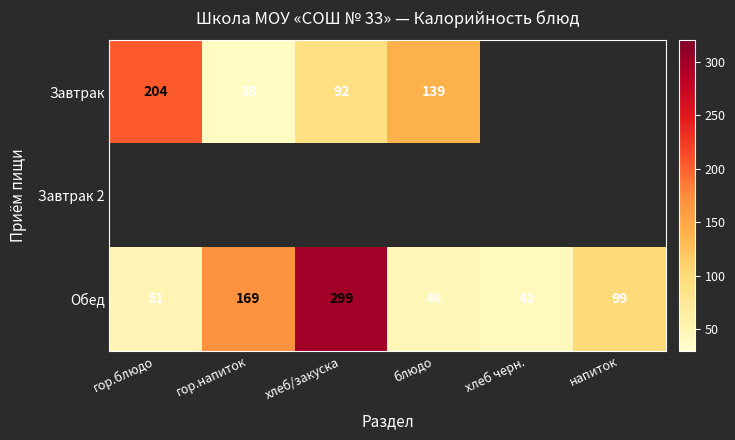

At which label does Обед reach its peak?

хлеб/закуска